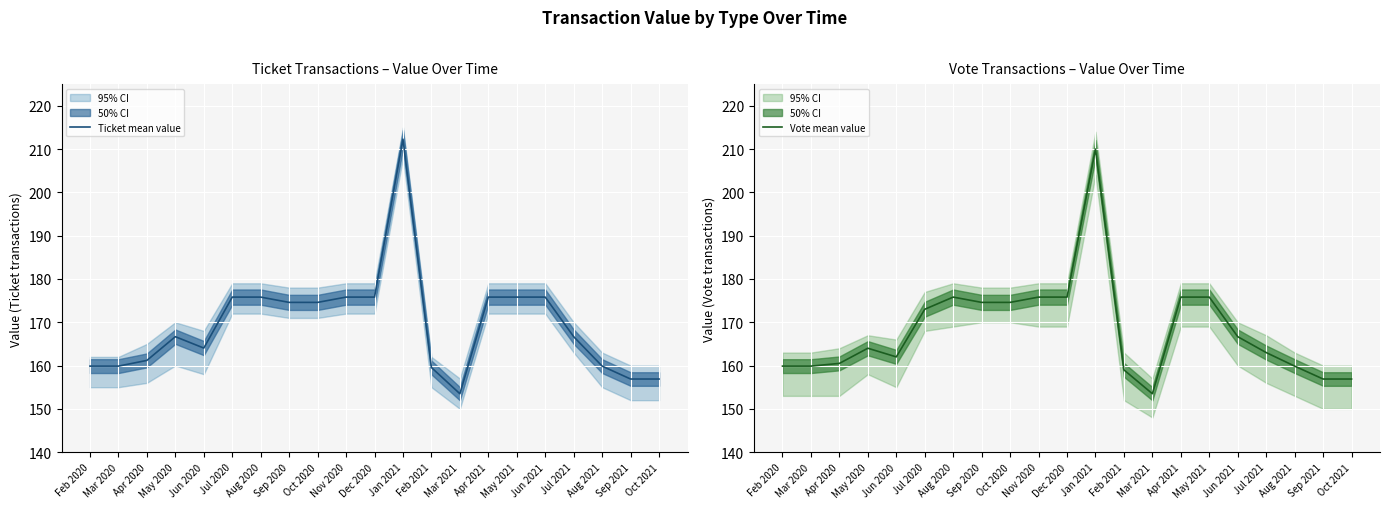

What is the minimum value shown in the chart?

153.5